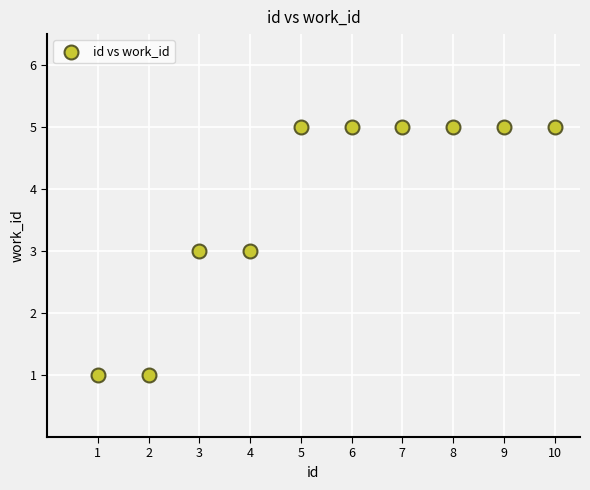

What is the average X value?

6